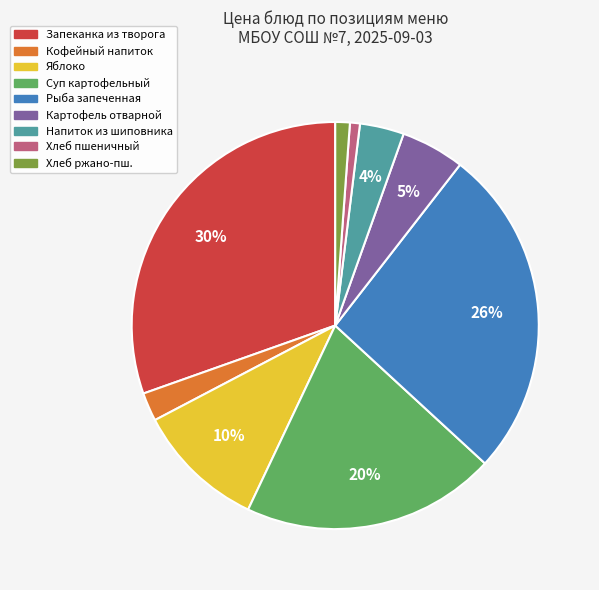

To the nearest percent, what is the average slice percentage?

11%